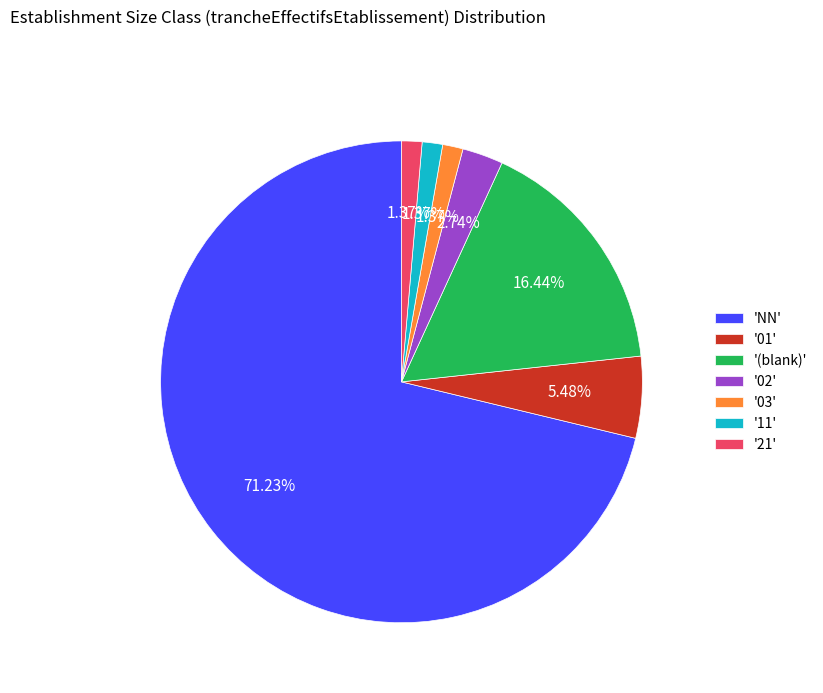

What is the majority slice?

'NN'